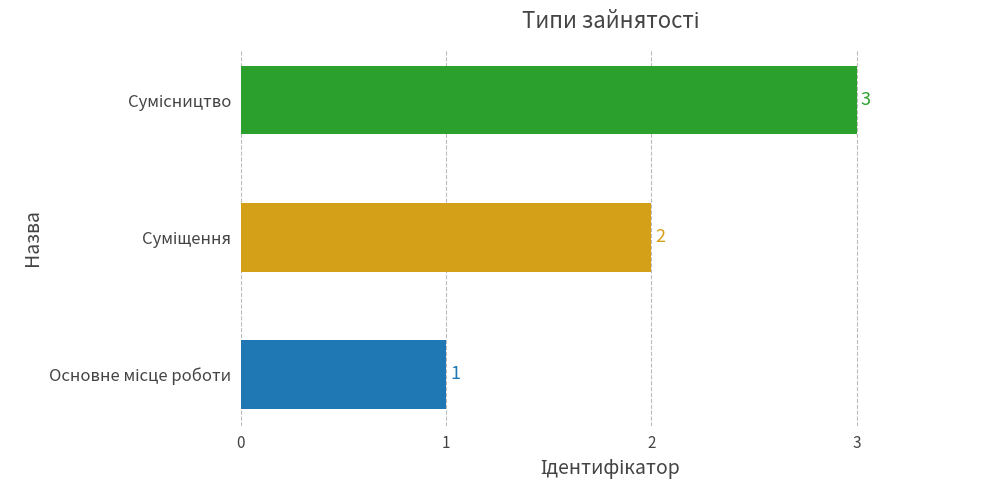

What is the greatest value displayed?

3